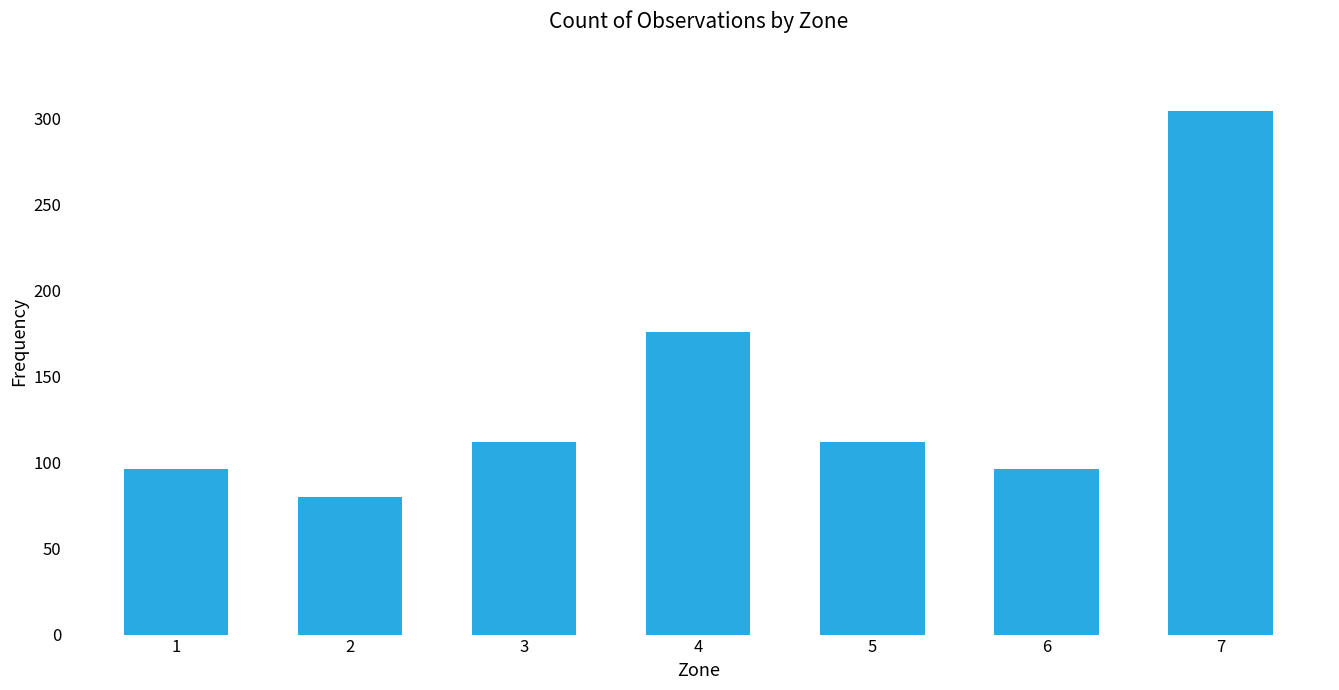

Which category has the lowest value across all series?

2